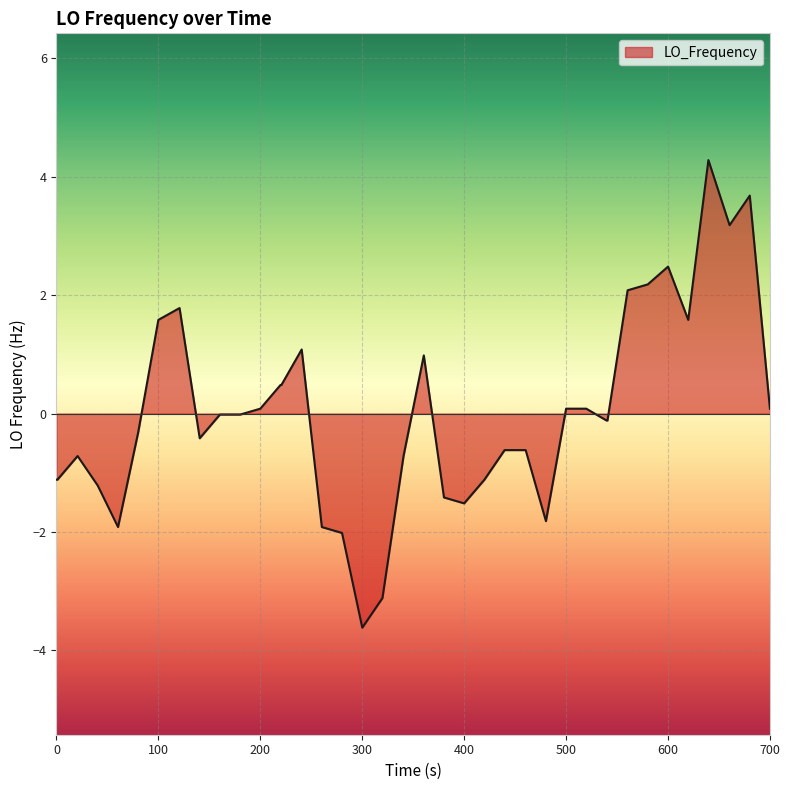

True or false: the data has more than 1 interior local peaks.

True